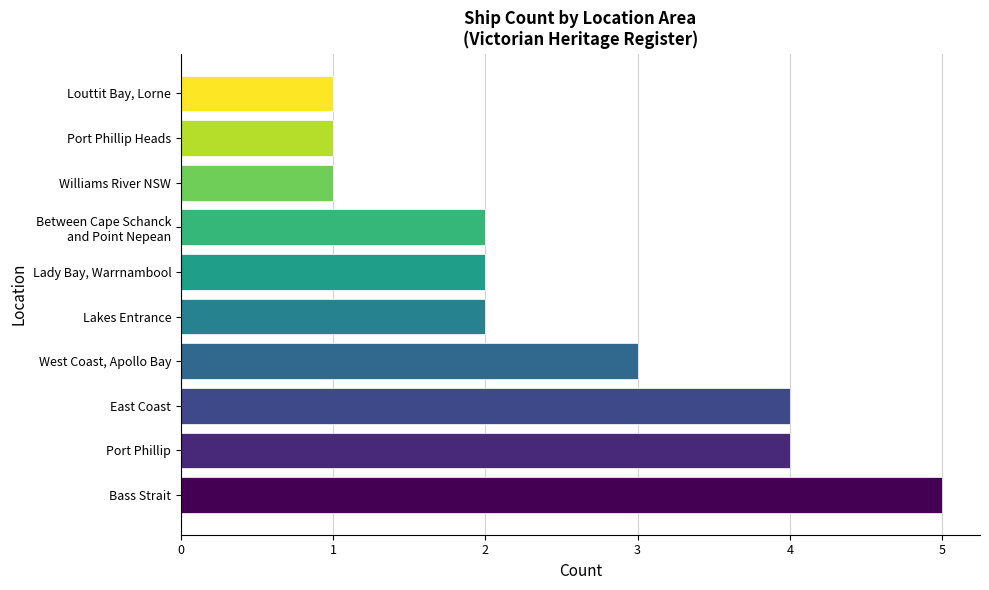

Are the bars grouped side by side (vs. stacked)?

No